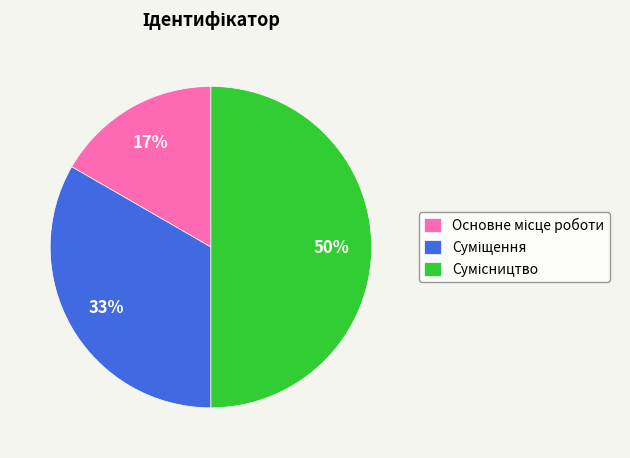

To the nearest percent, what is the average slice percentage?

33%